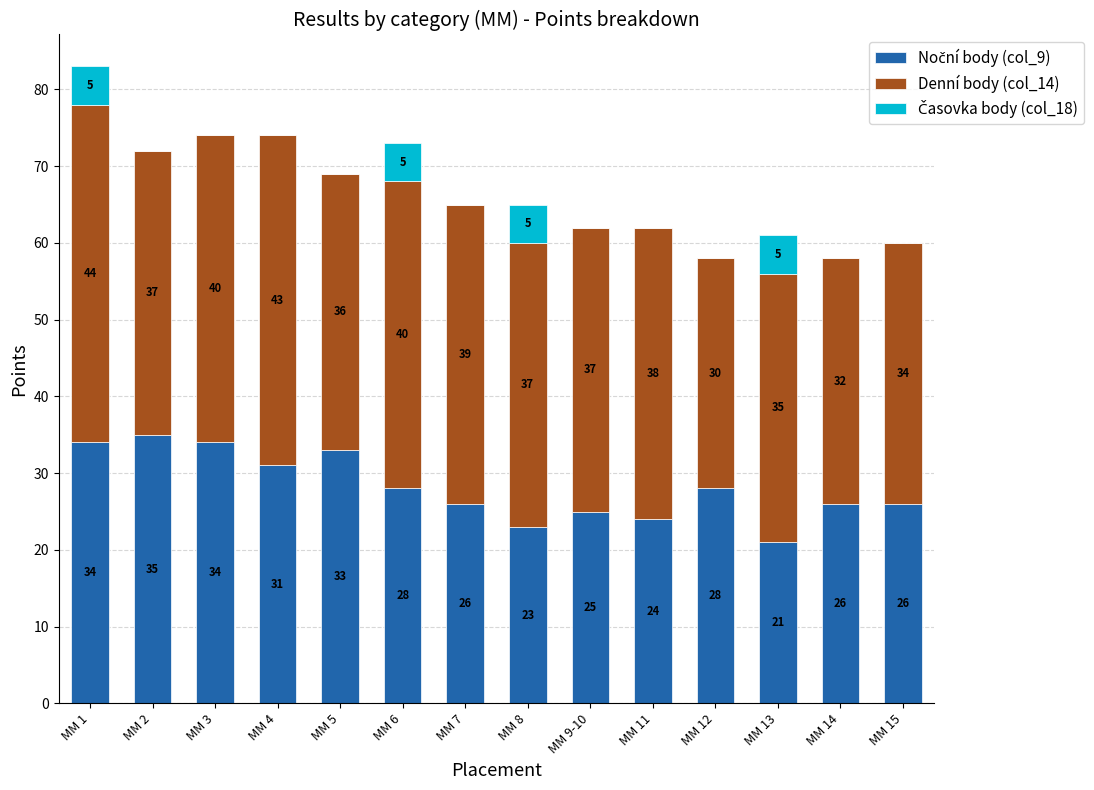

How many categories are shown in the chart?

14